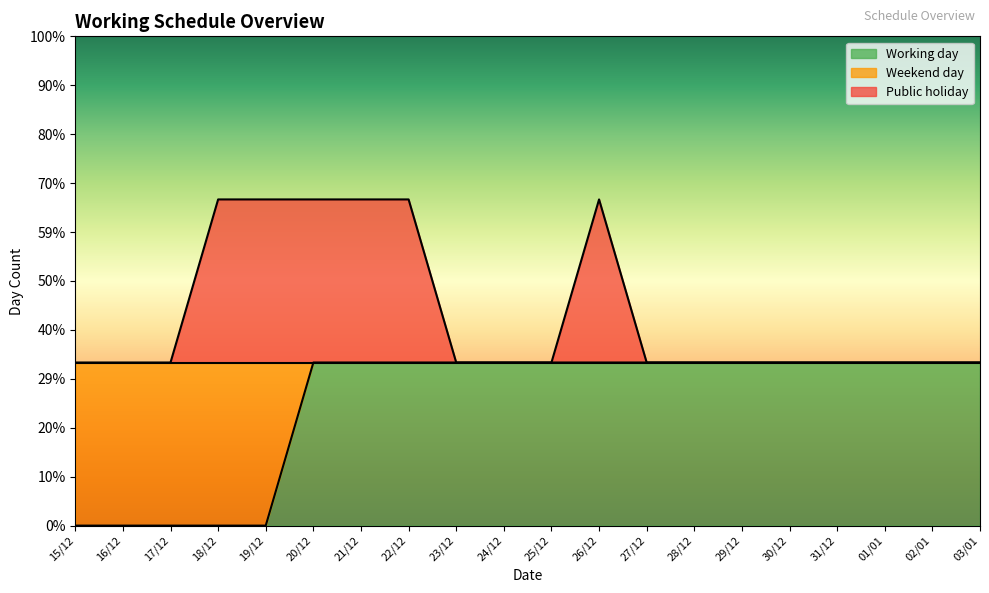

The Working day series shows 2 at 21/12. True or false?

False